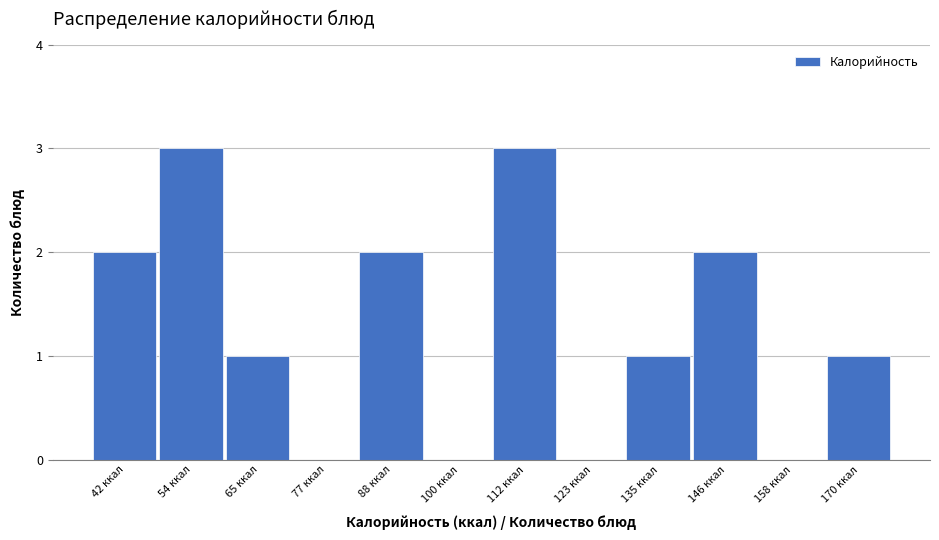

Reading left to right, transcribe all the data shown in this chart.

42 ккал=2	54 ккал=3	65 ккал=1	77 ккал=0	88 ккал=2	100 ккал=0	112 ккал=3	123 ккал=0	135 ккал=1	146 ккал=2	158 ккал=0	170 ккал=1